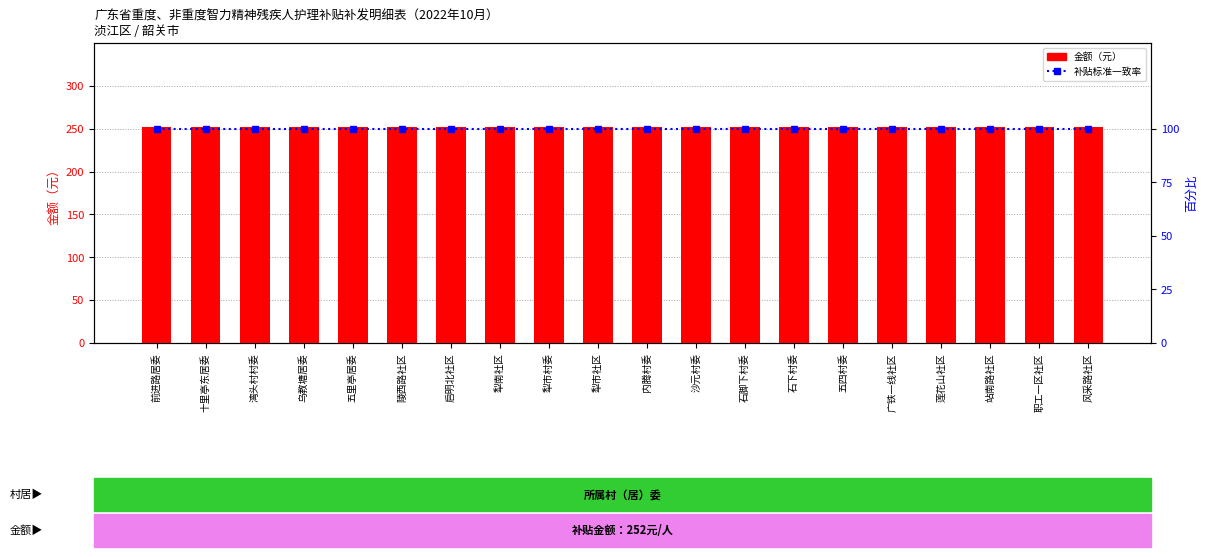

Is the value of 金额（元） at 风采路社区 greater than the value of 补贴标准一致率 at 内腾村委?

Yes